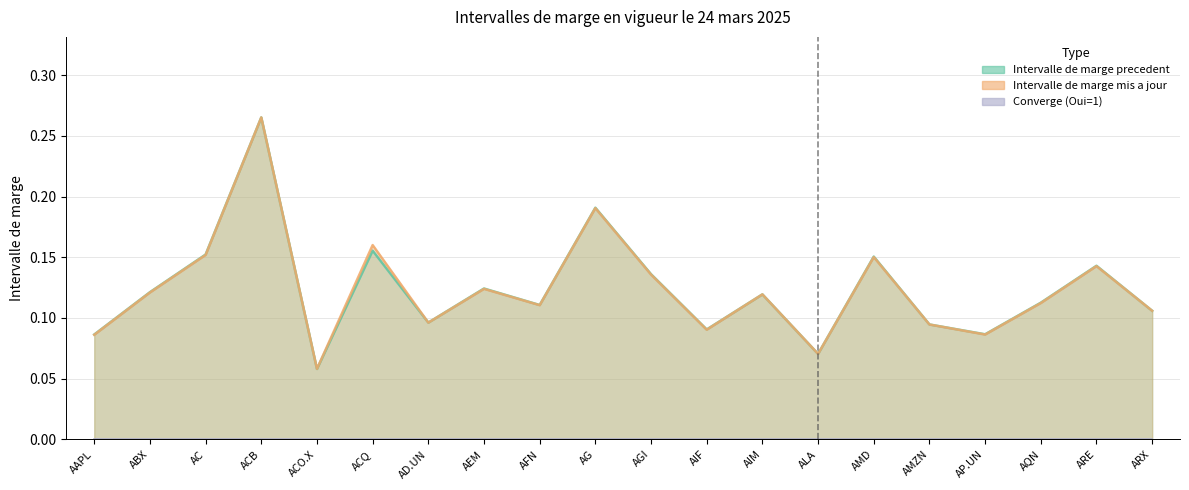

How many interior local peaks does the Intervalle de marge mis a jour series have?

7